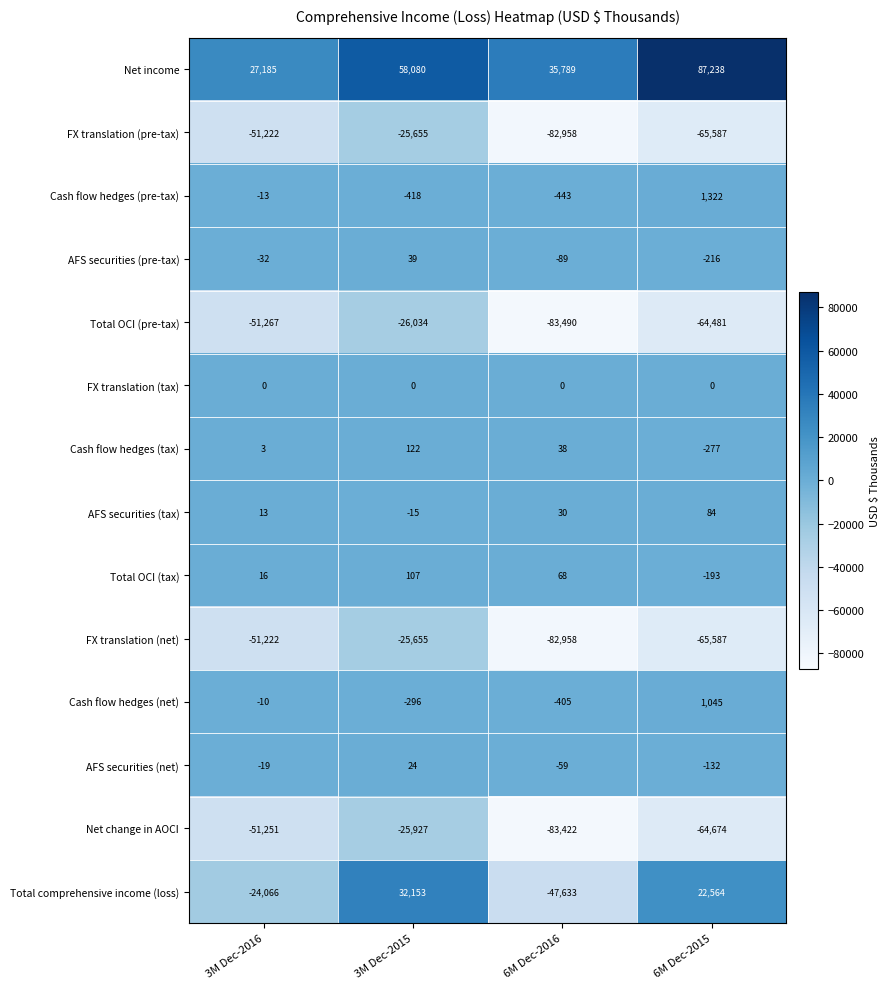

At which label does Total OCI (tax) first exceed 68?

3M Dec-2015